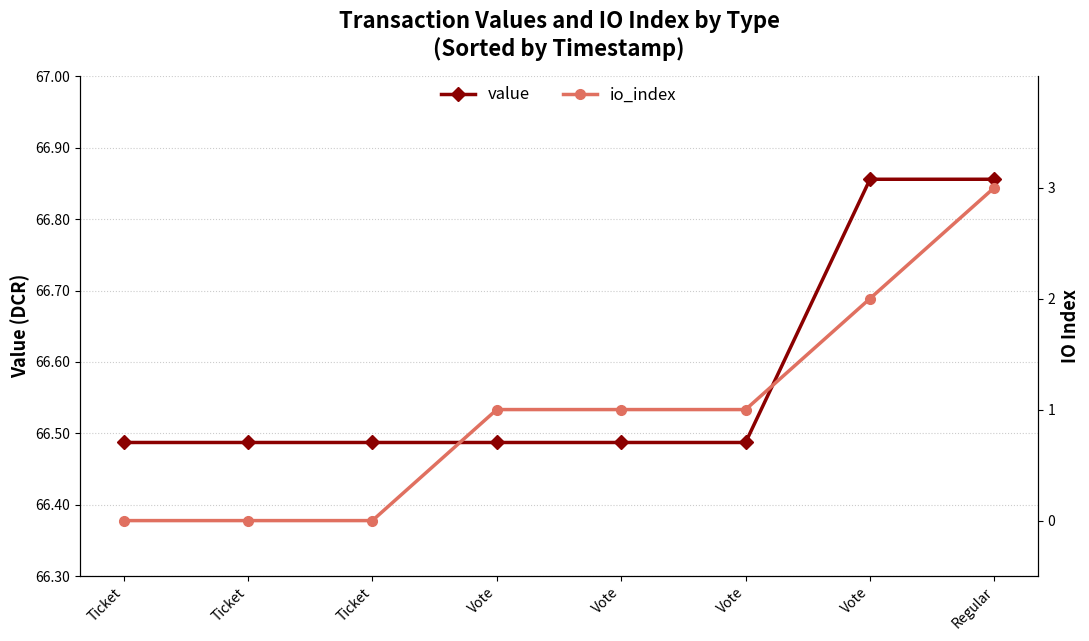

At how many categories does at least one series exceed 40?

8